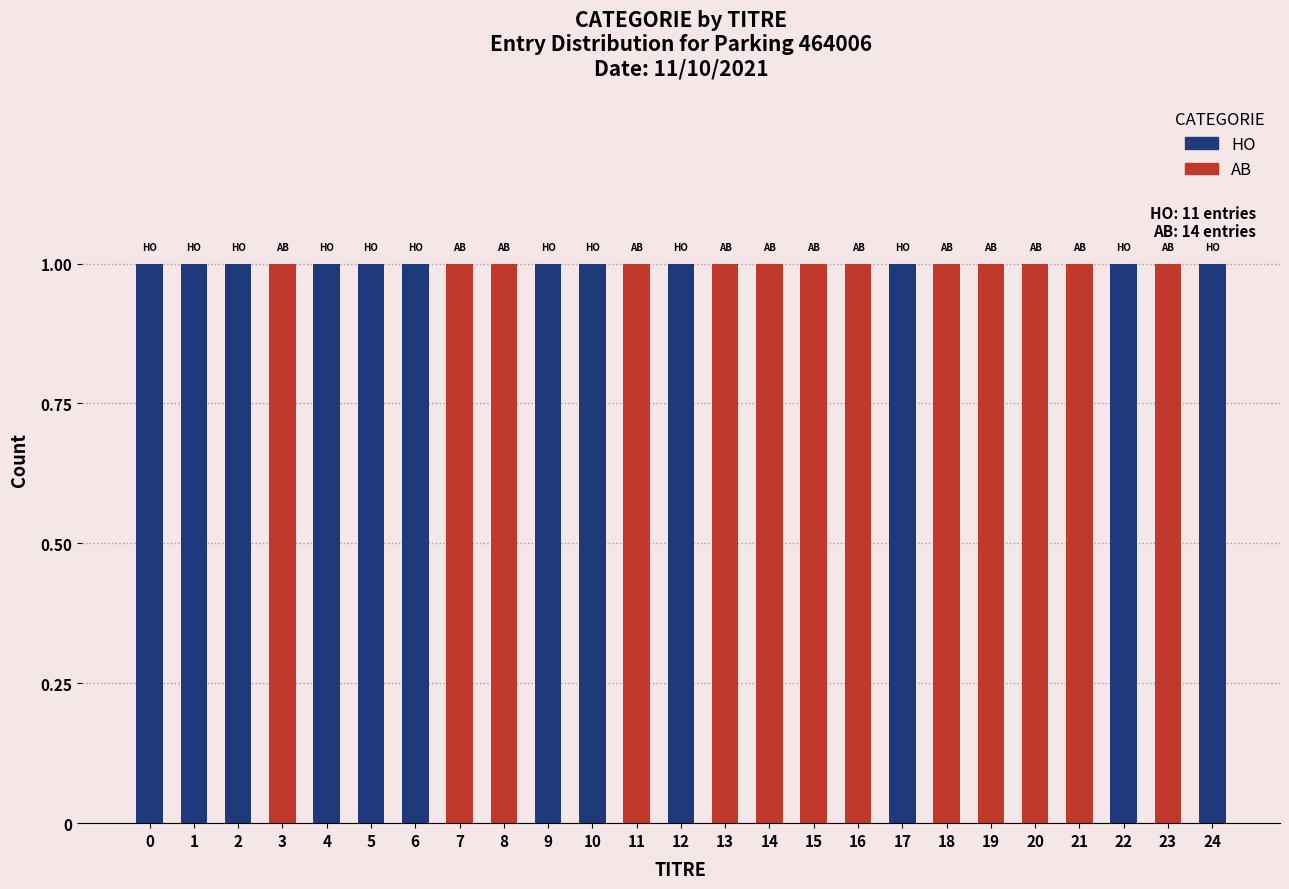

Reading left to right, transcribe all the data shown in this chart.

HO: 0=1	1=1	2=1	3=0	4=1	5=1	6=1	7=0	8=0	9=1	10=1	11=0	12=1	13=0	14=0	15=0	16=0	17=1	18=0	19=0	20=0	21=0	22=1	23=0	24=1
AB: 0=0	1=0	2=0	3=1	4=0	5=0	6=0	7=1	8=1	9=0	10=0	11=1	12=0	13=1	14=1	15=1	16=1	17=0	18=1	19=1	20=1	21=1	22=0	23=1	24=0